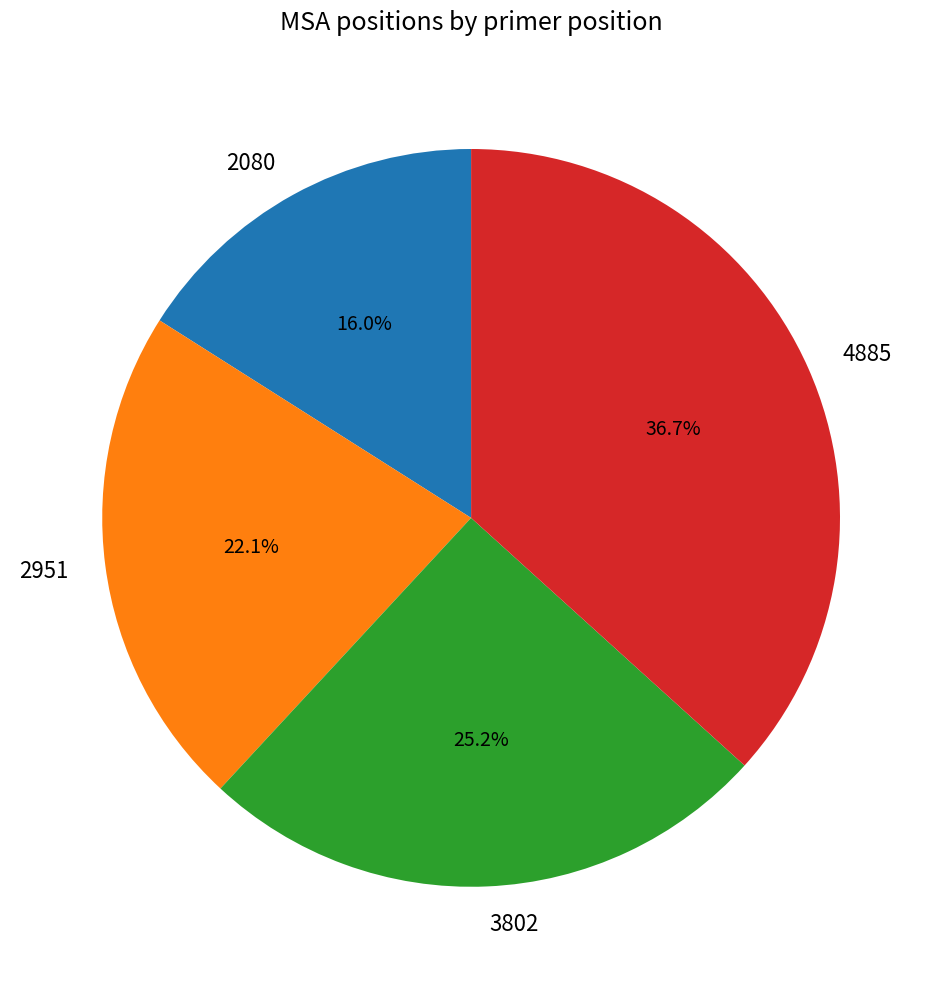

Is 3802 the majority of the pie?

No